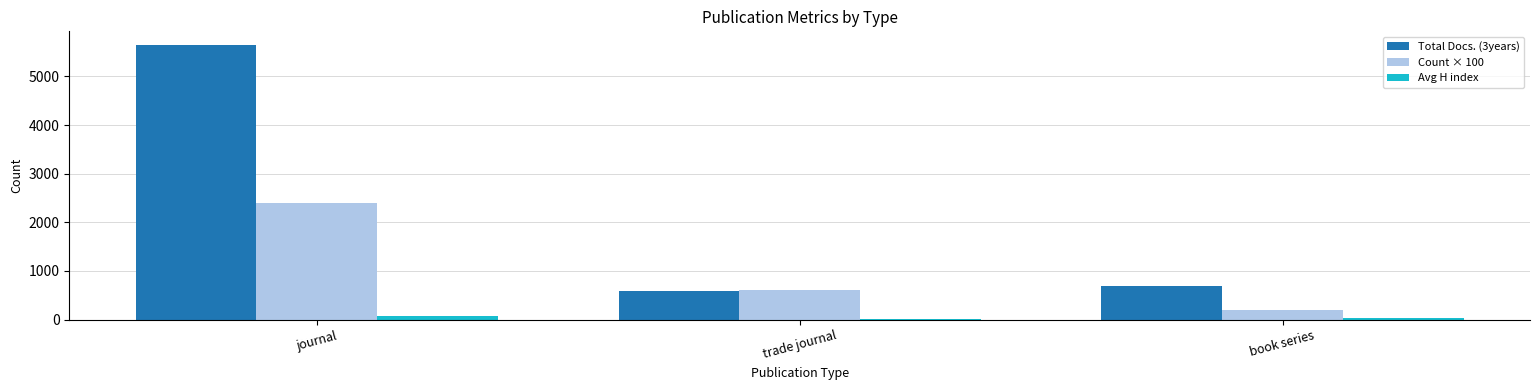

The Total Docs. (3years) series shows 8827.9 at journal. True or false?

False